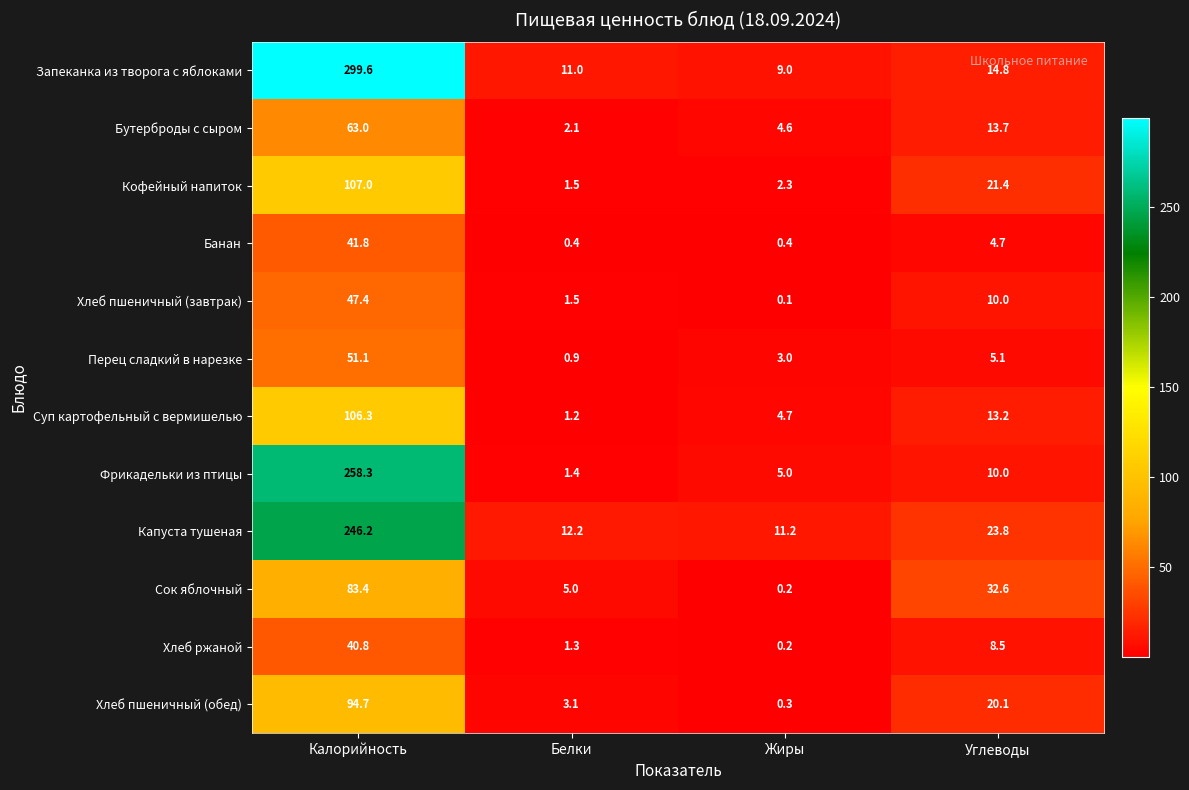

The value of Хлеб пшеничный (обед) at Калорийность is 94.7. True or false?

True